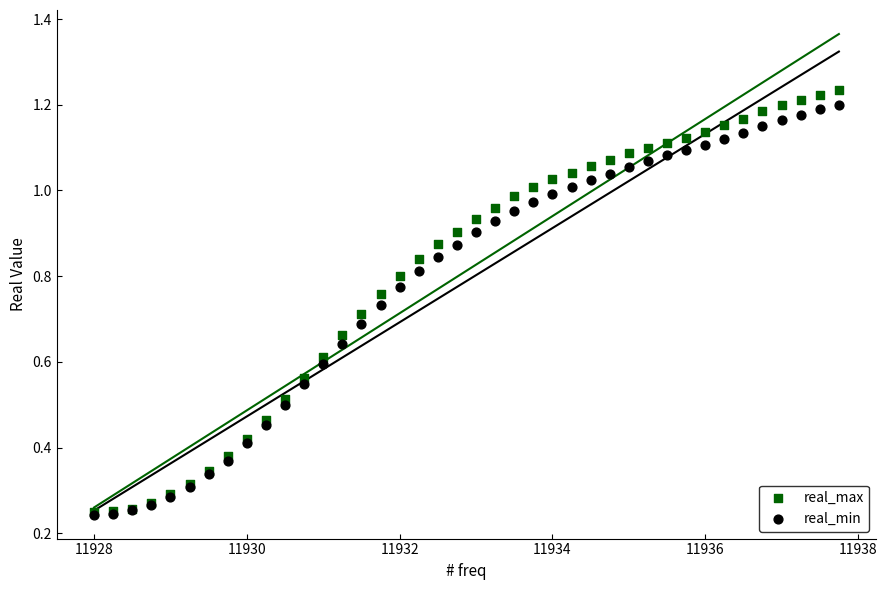

What are all the series names shown in the legend?

real_max, real_min